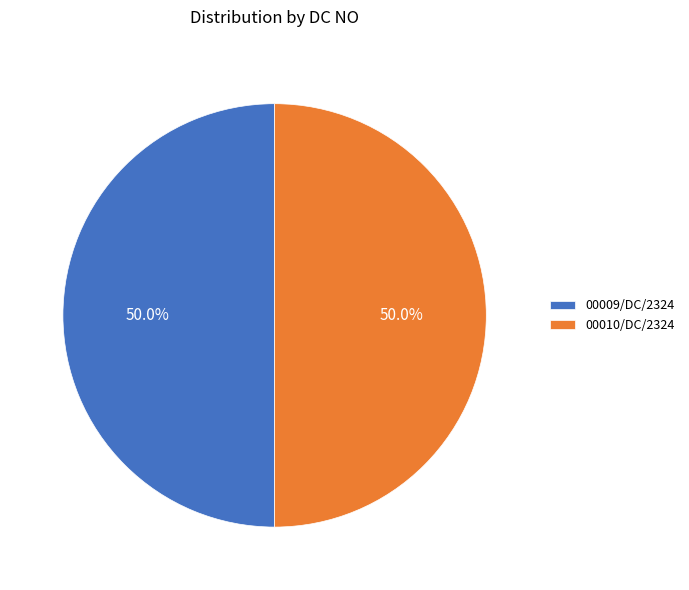

Do 00009/DC/2324 and 00010/DC/2324 together represent more than half of the pie?

Yes